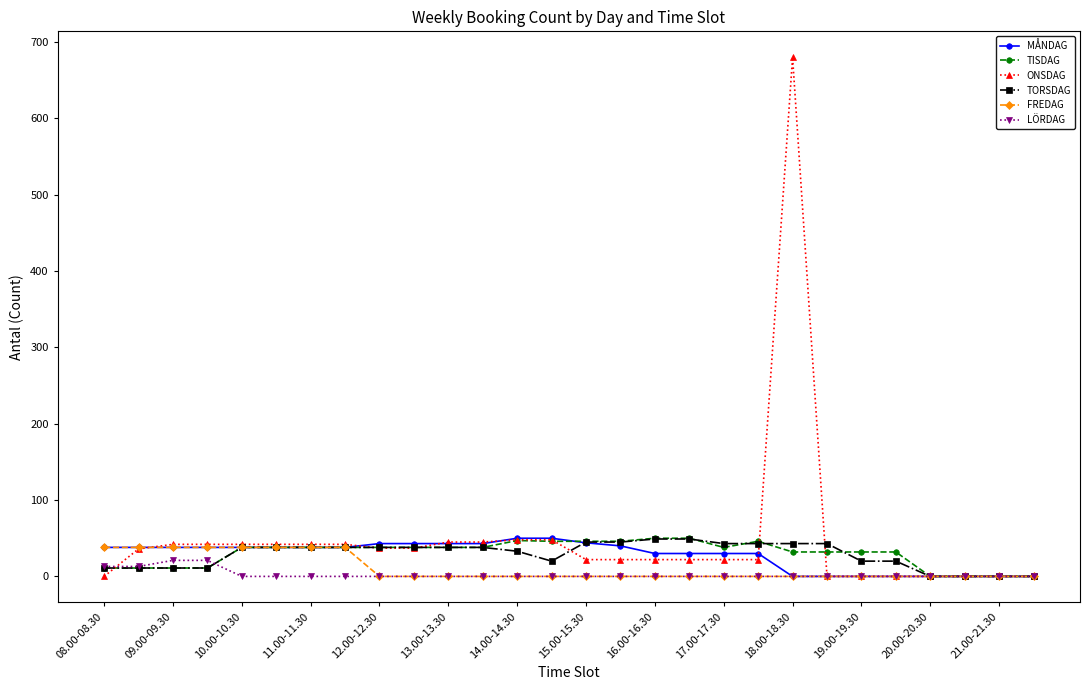

What is the highest value of the MÅNDAG series?

50